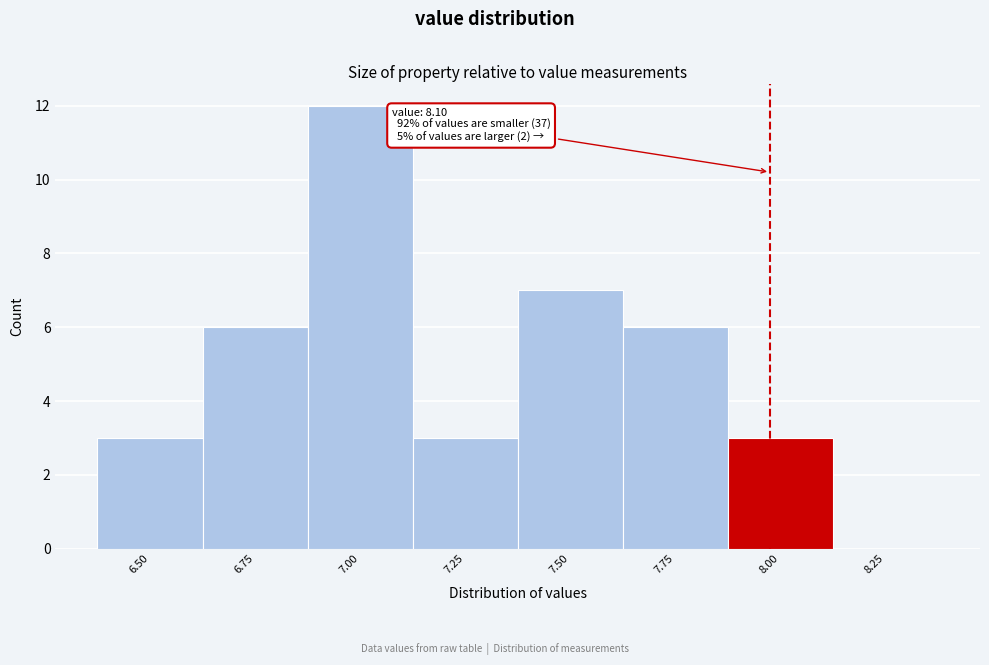

Reading right to left, extract all data points from this chart.

8.25=0	8.00=3	7.75=6	7.50=7	7.25=3	7.00=12	6.75=6	6.50=3